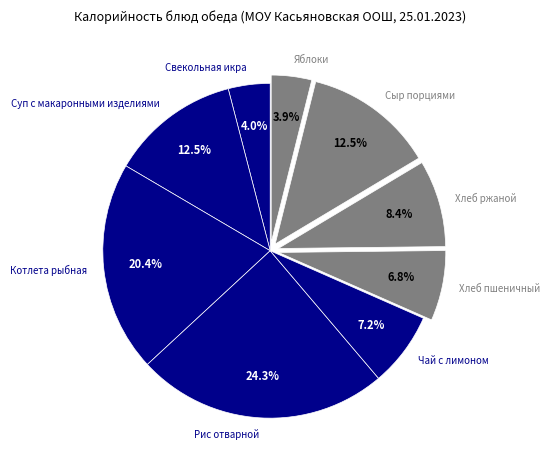

Which slice is the largest?

Рис отварной